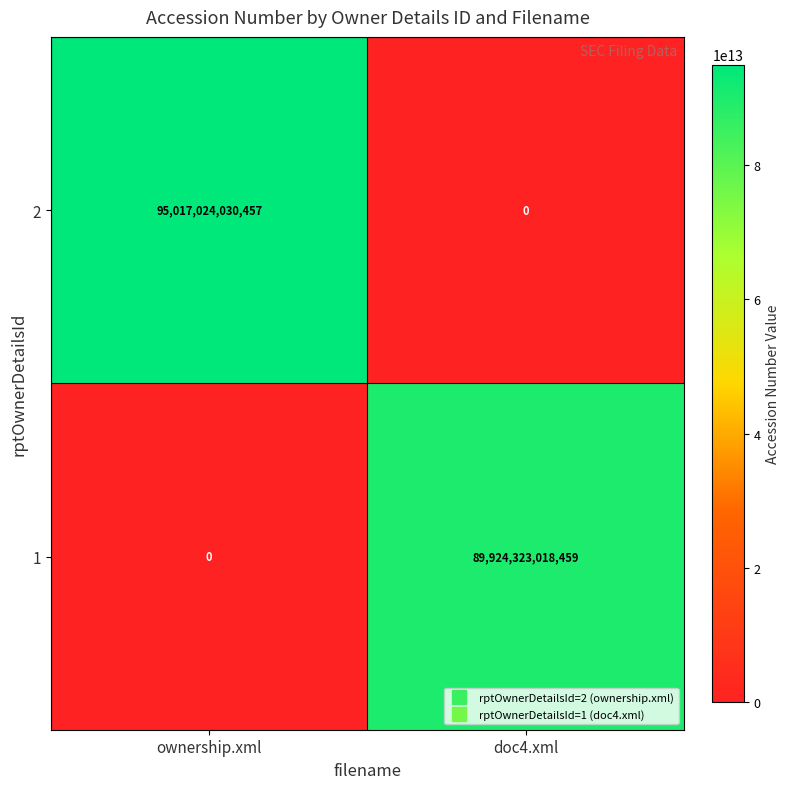

The 2 series shows 95017024030457 at ownership.xml. True or false?

True